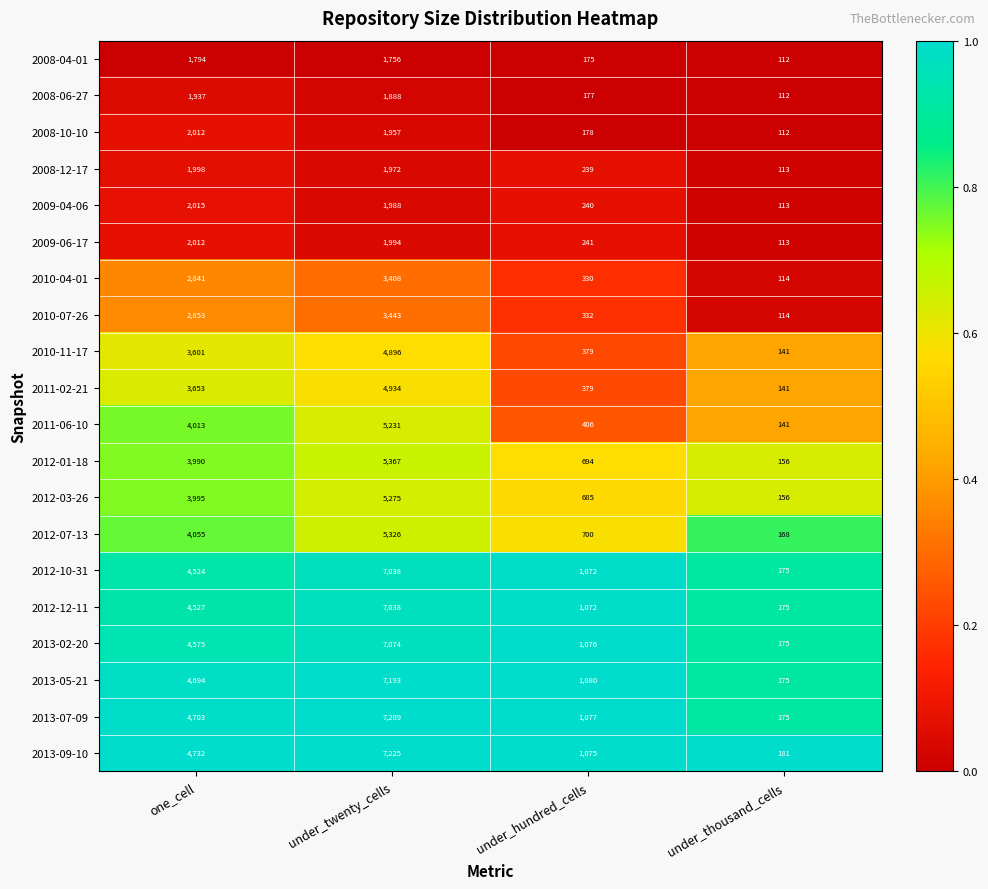

Rank the categories by 2012-03-26 value from lowest to highest.

under_thousand_cells, under_hundred_cells, one_cell, under_twenty_cells